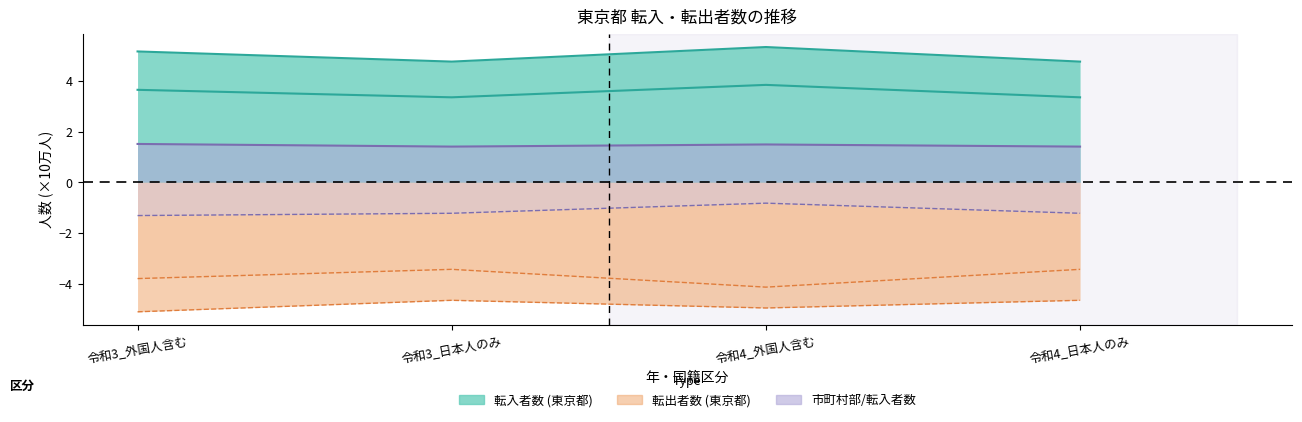

What is the highest value of the 区部/転入者数 series?

3.8